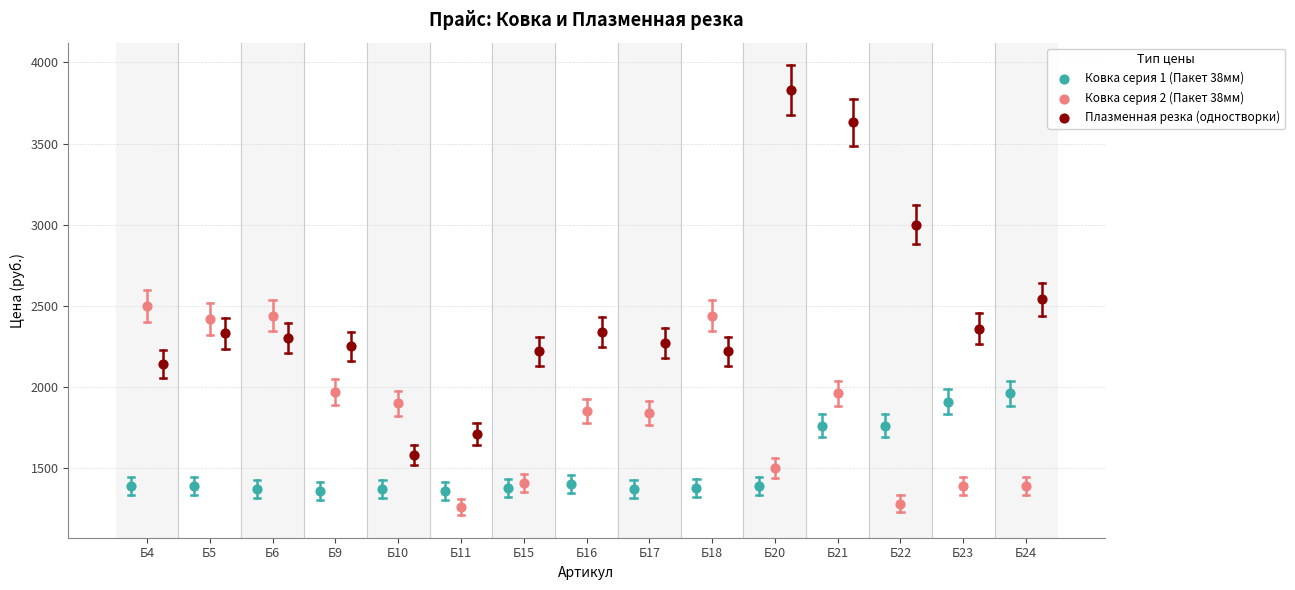

Which series reaches the maximum Y coordinate?

Плазменная резка (одностворки)